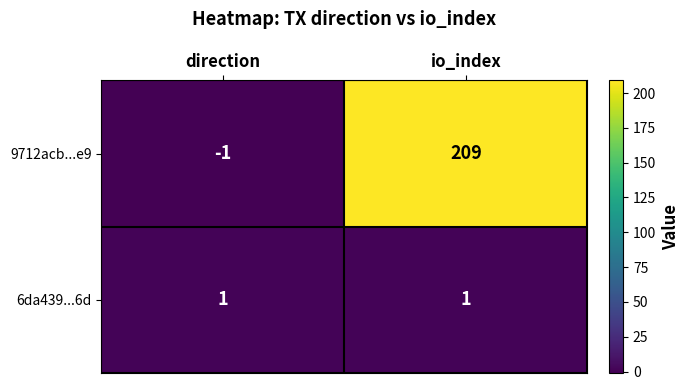

Reading left to right, extract all data points from this chart.

9712acb...e9: -1	209
6da439...6d: 1	1